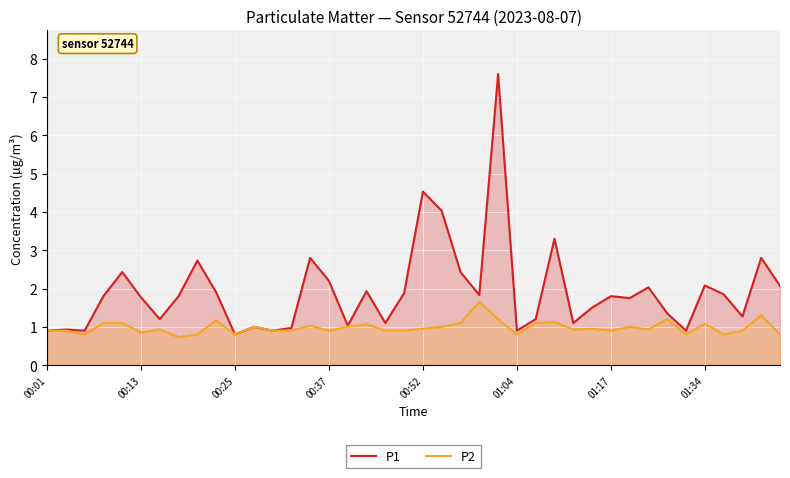

Reading right to left, transcribe all the data shown in this chart.

P1: 2.1	2.8	1.3	1.9	2.1	0.9	1.4	2.0	1.8	1.8	1.5	1.1	3.3	1.2	0.9	7.6	1.8	2.4	4.0	4.5	1.9	1.1	1.9	1.0	2.2	2.8	1.0	0.9	1.0	0.8	1.9	2.7	1.8	1.2	1.8	2.4	1.8	0.9	0.9	0.9
P2: 0.8	1.3	0.9	0.8	1.1	0.8	1.2	0.9	1.0	0.9	0.9	0.9	1.1	1.1	0.8	1.2	1.6	1.1	1.0	0.9	0.9	0.9	1.1	1.0	0.9	1.0	0.9	0.9	1.0	0.8	1.2	0.8	0.7	0.9	0.8	1.1	1.1	0.8	0.9	0.9